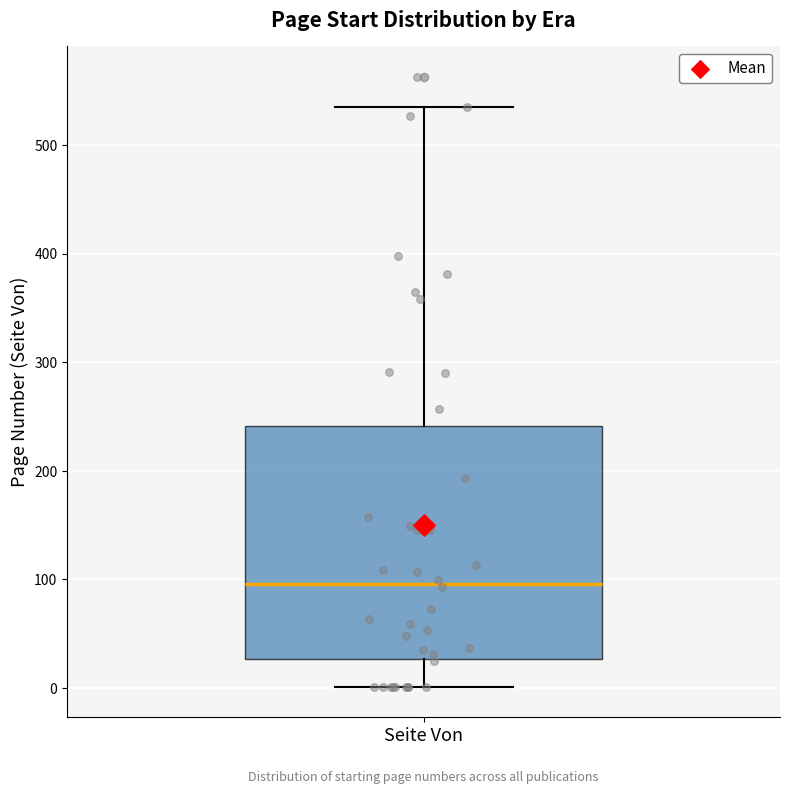

Where does the upper whisker of the box for Seite Von end on the y-axis? The values are not printed on the chart, so give them approximately, as read against the axis.

540